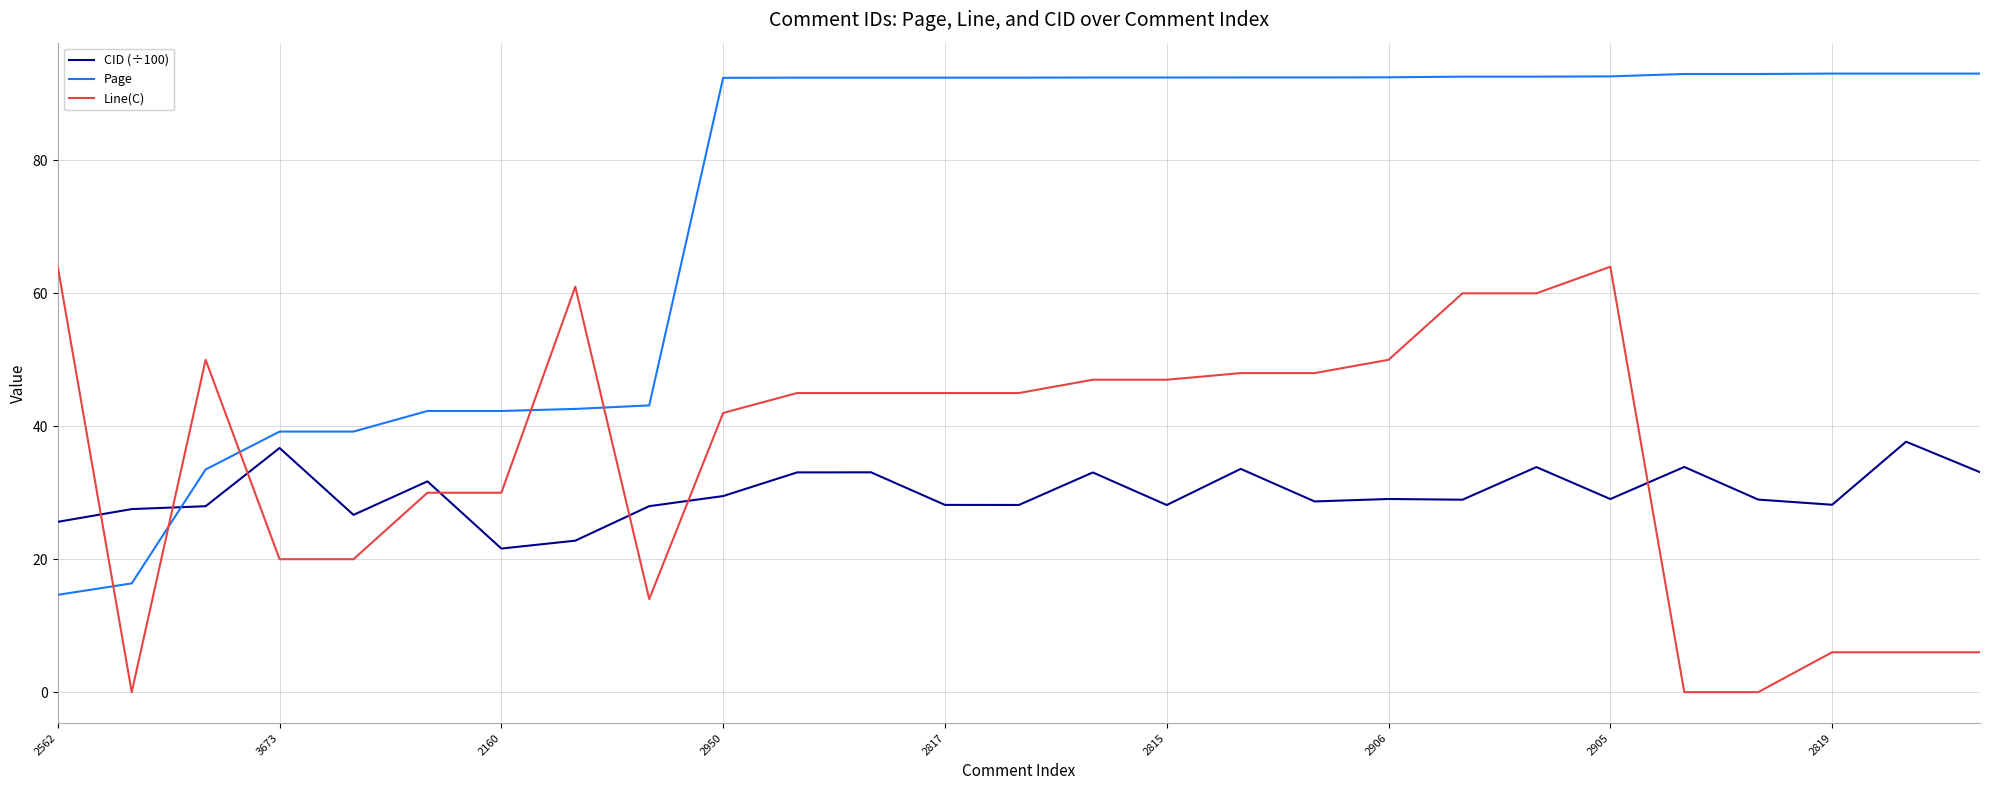

Which series has the largest range (max minus min)?

Page